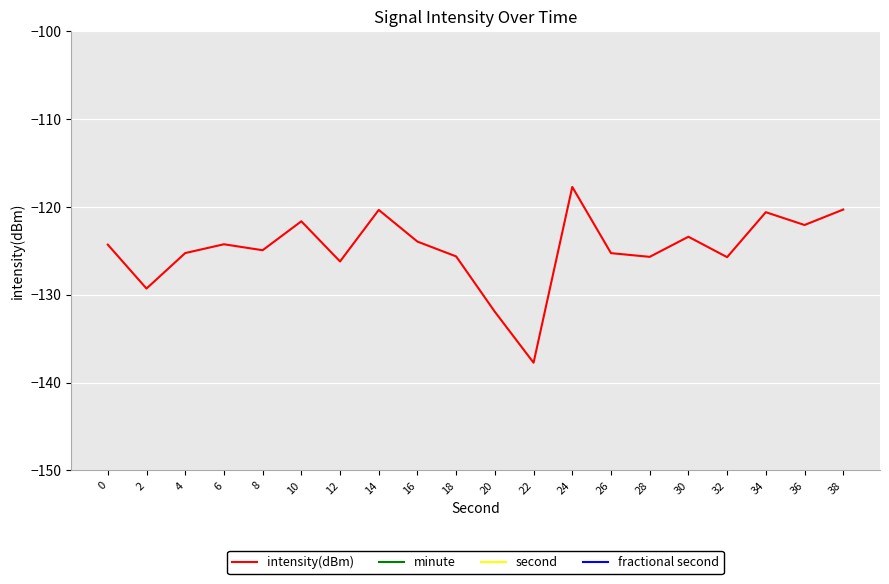

Is the value of intensity(dBm) at 24 greater than the value of minute at 30?

No